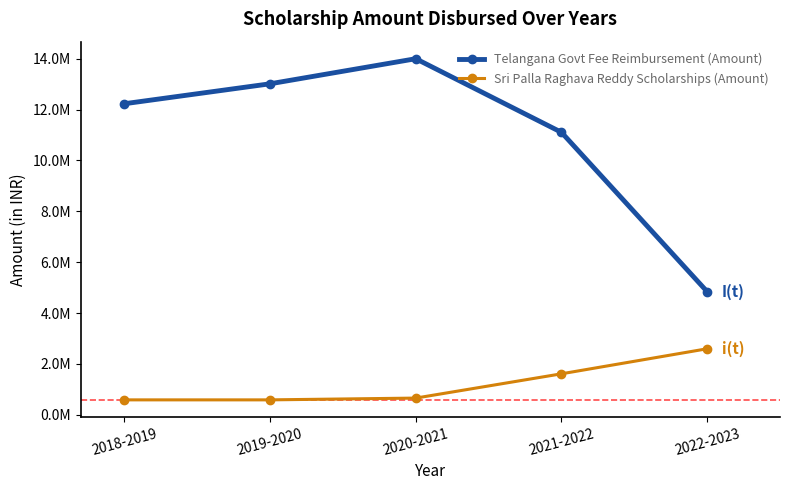

True or false: Telangana Govt Fee Reimbursement (Amount) and Sri Palla Raghava Reddy Scholarships (Amount) cross at least once.

False